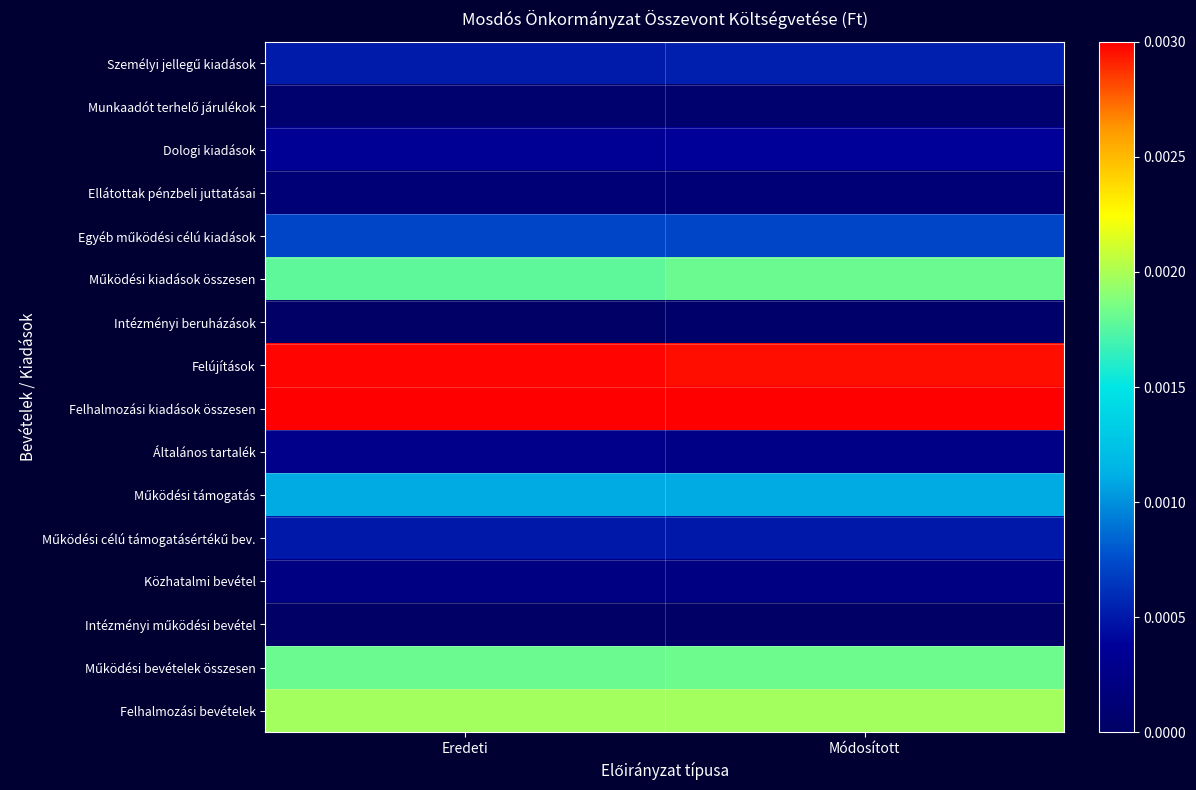

At how many categories does at least one series exceed 0?

2